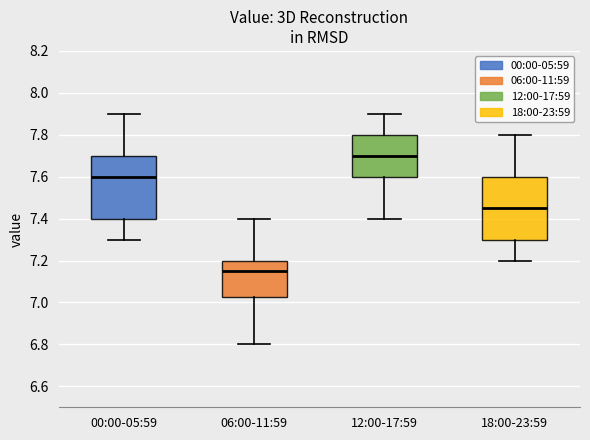

Reading left to right, transcribe this box plot: for each box, give where its median line is, the range the box spans, and where its two whiskers end, as read against the y-axis. The values are not printed on the chart, so give them approximately, as read against the axis.

00:00-05:59: median 7.60, box 7.40 to 7.70, whiskers 7.30 to 7.90
06:00-11:59: median 7.16, box 7.02 to 7.20, whiskers 6.80 to 7.40
12:00-17:59: median 7.70, box 7.60 to 7.80, whiskers 7.40 to 7.90
18:00-23:59: median 7.46, box 7.30 to 7.60, whiskers 7.20 to 7.80